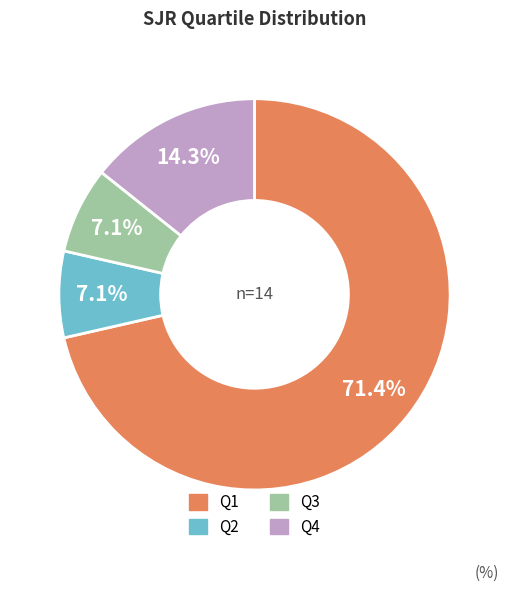

True or false: Q4 accounts for 5% of the total.

False